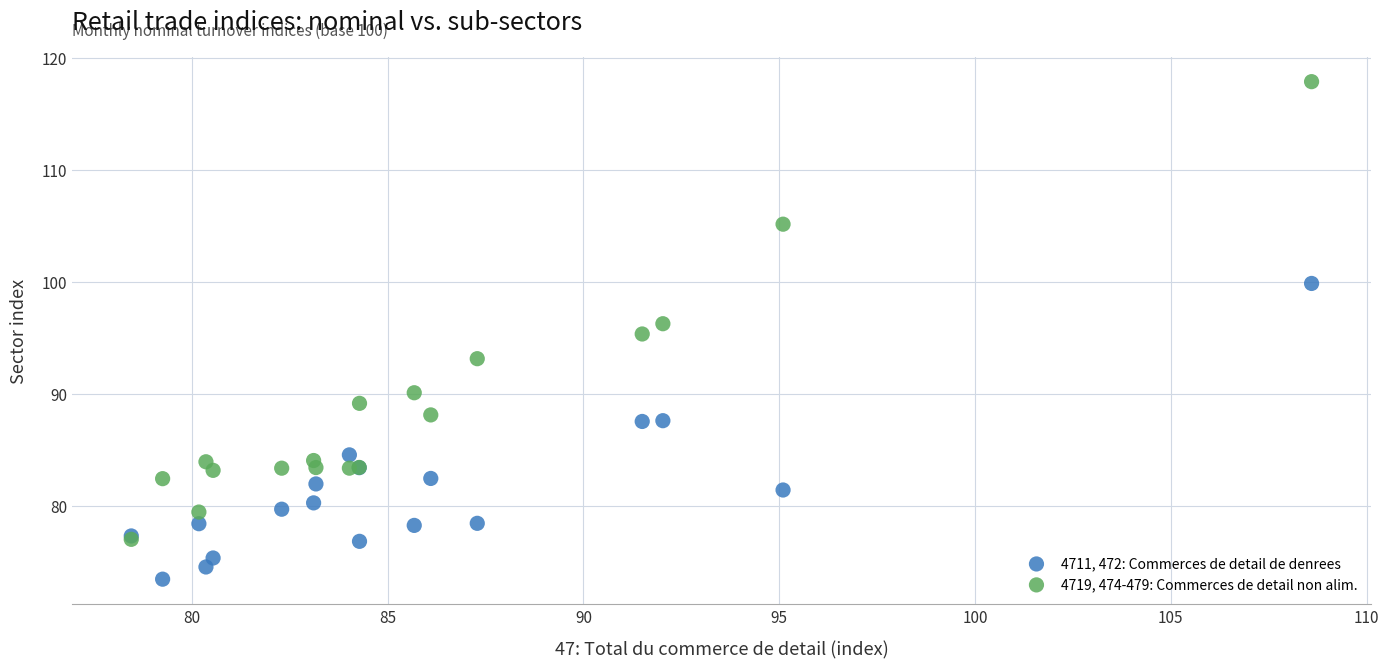

Which series contains the lowest Y value?

4711, 472: Commerces de detail de denrees